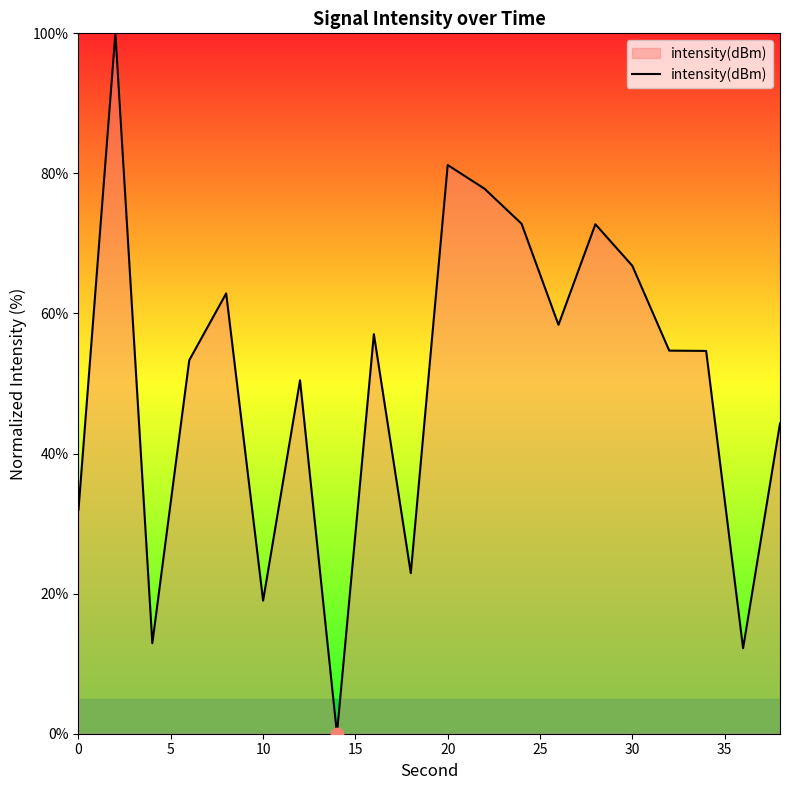

What is the greatest value displayed?

100.0